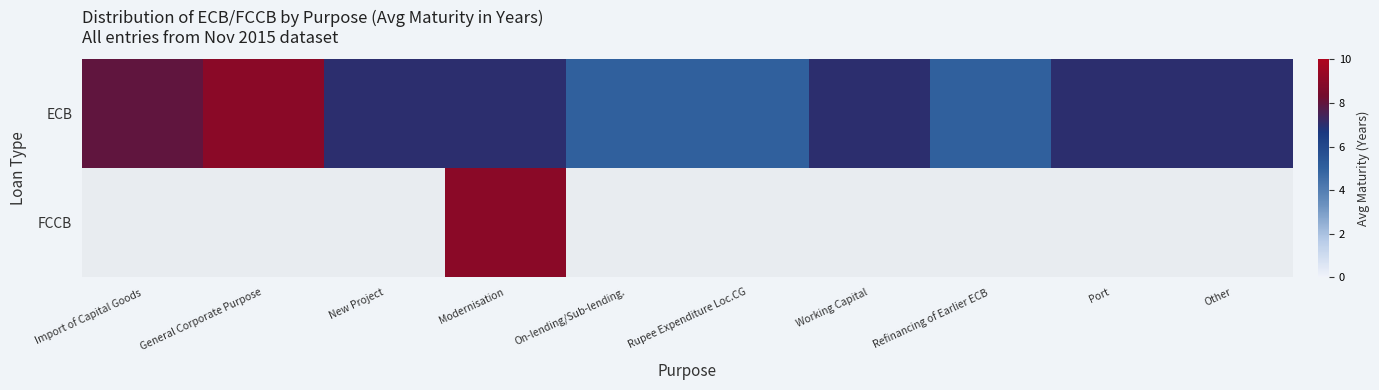

What is the difference between the maximum and minimum values in the ECB series?

4.0